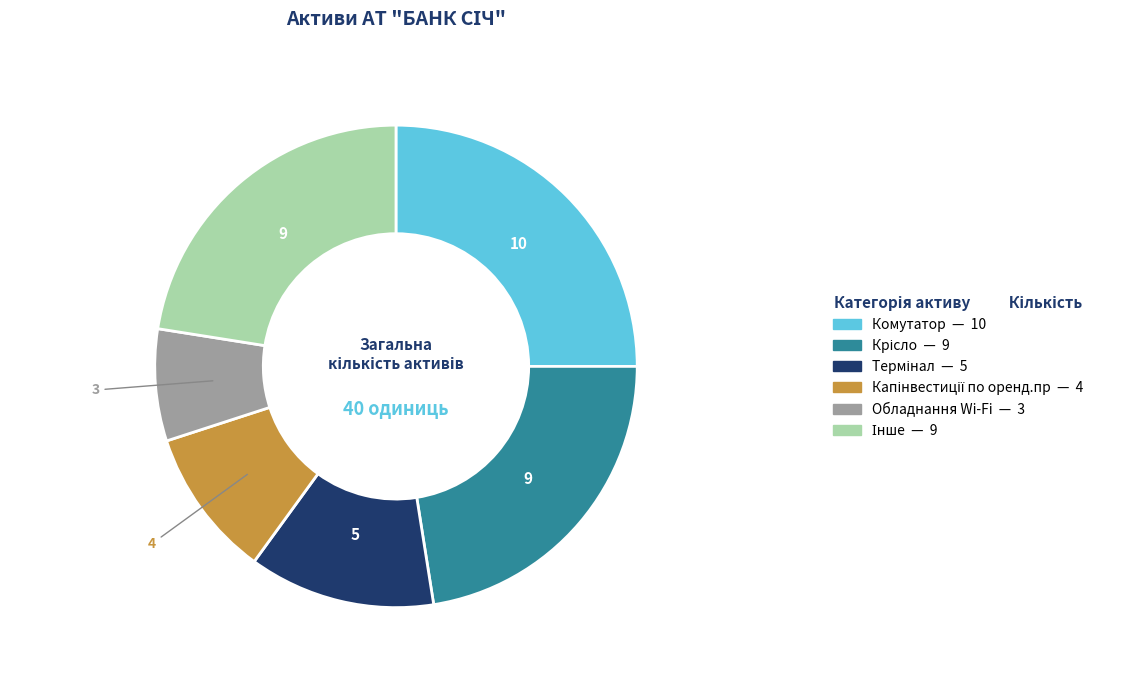

Is there a majority slice in this chart?

No